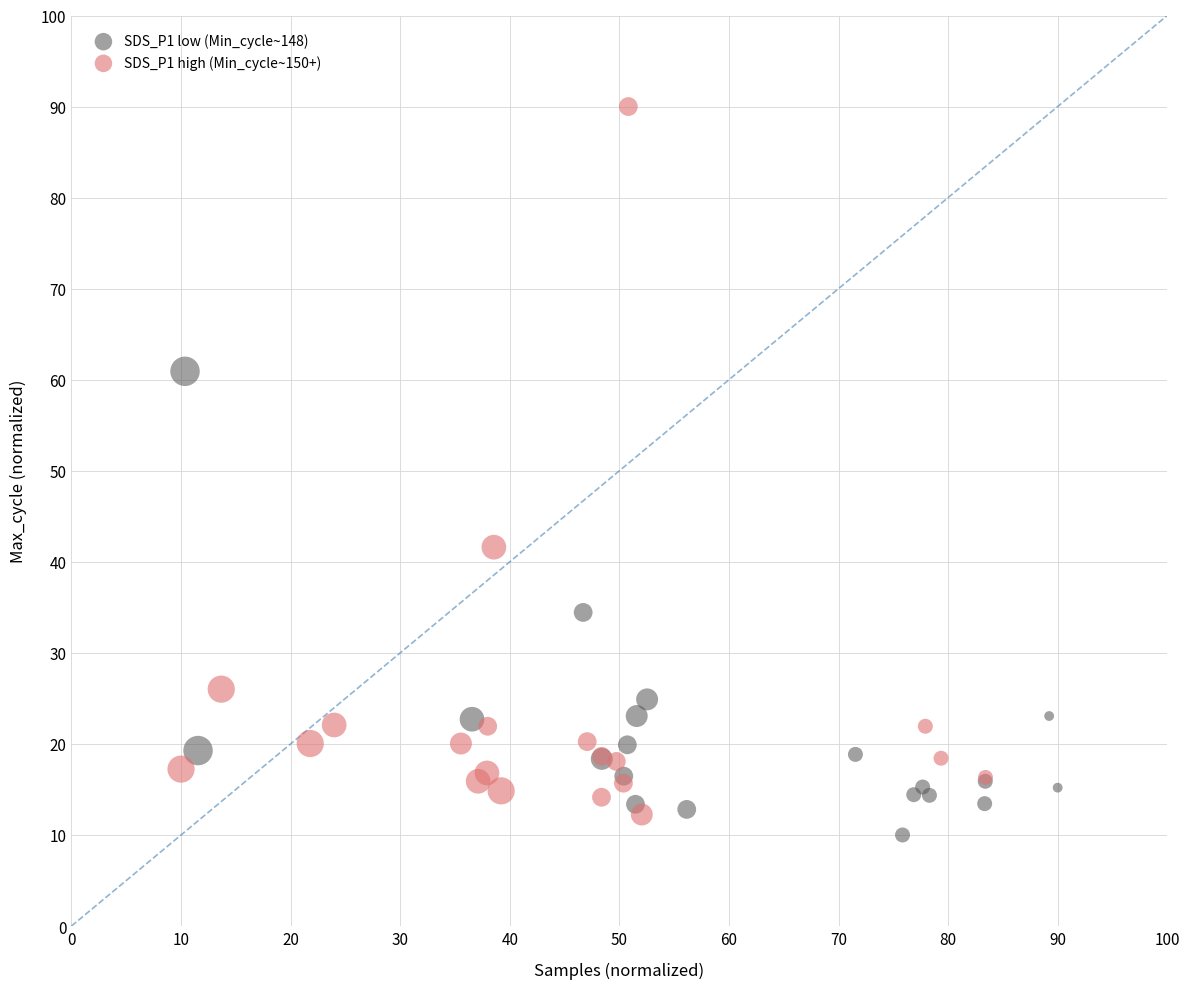

Which series has the widest spread of Y values?

SDS_P1 high (Min_cycle~150+)